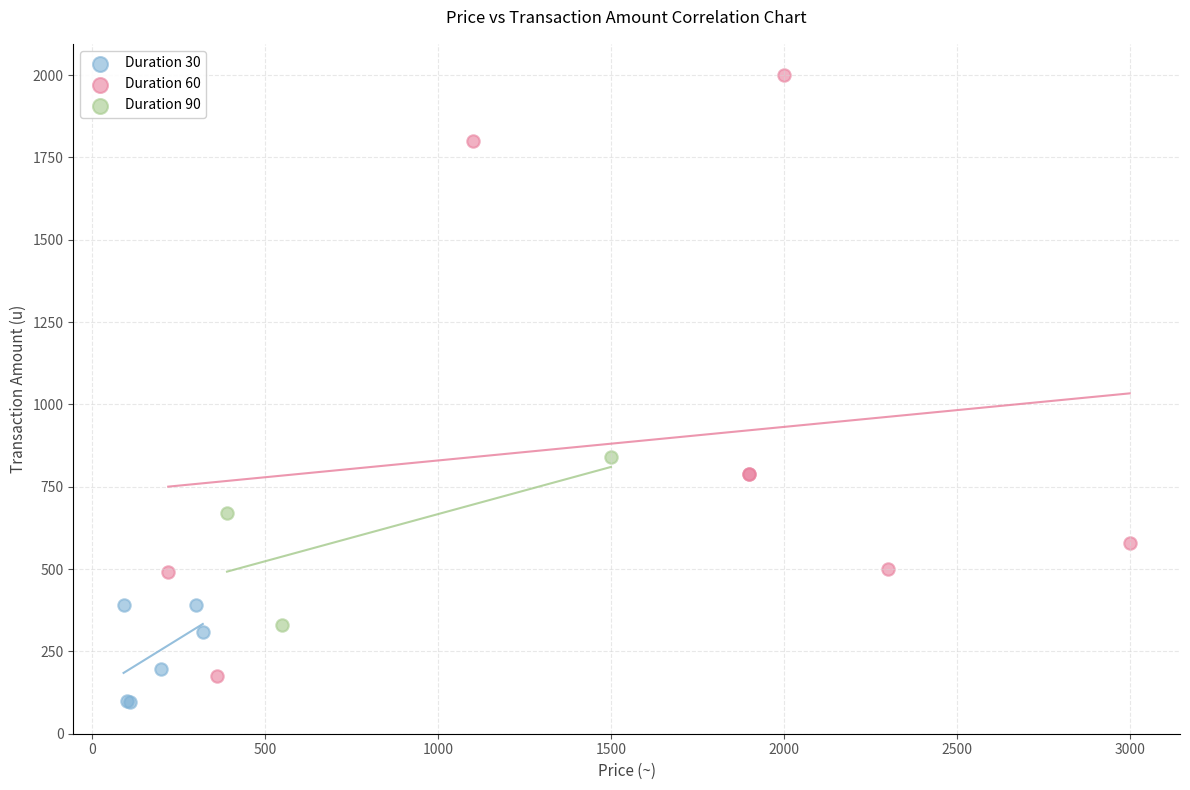

Which series has the largest Y range (max minus min)?

Duration 60